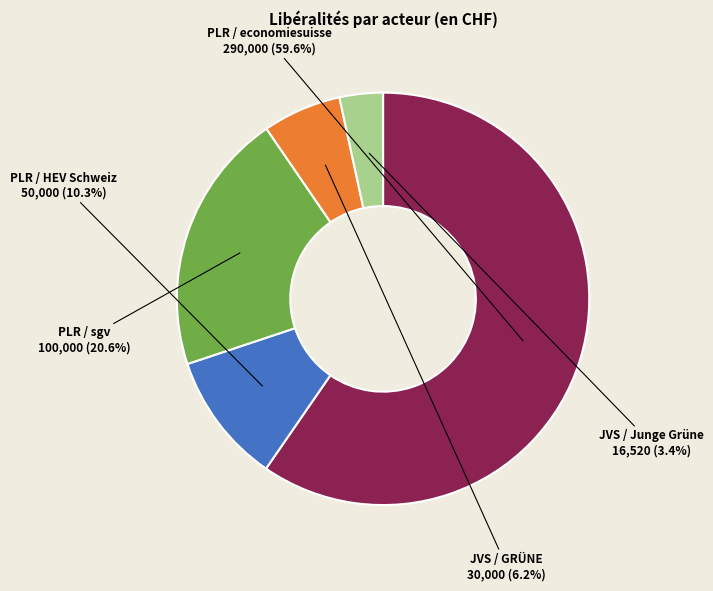

Count the number of slices in the pie.

5